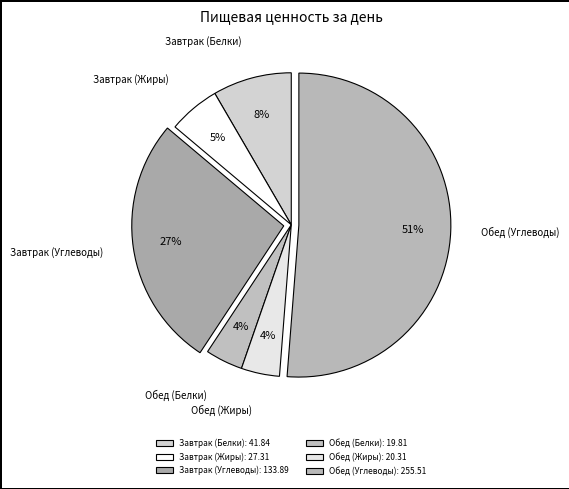

Is Завтрак (Углеводы) the majority of the pie?

No